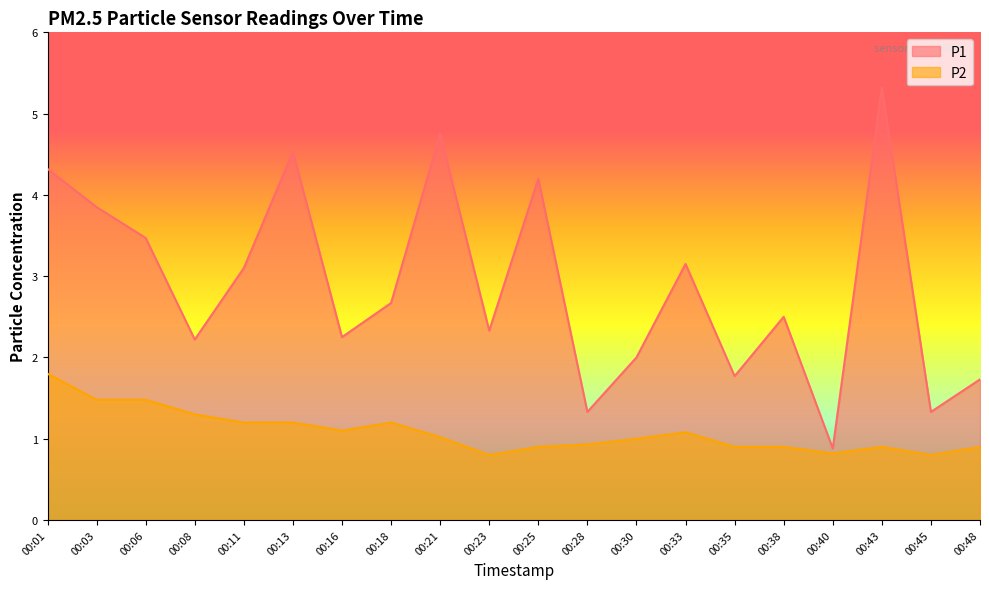

At which label is P1 closest to 3?

00:11